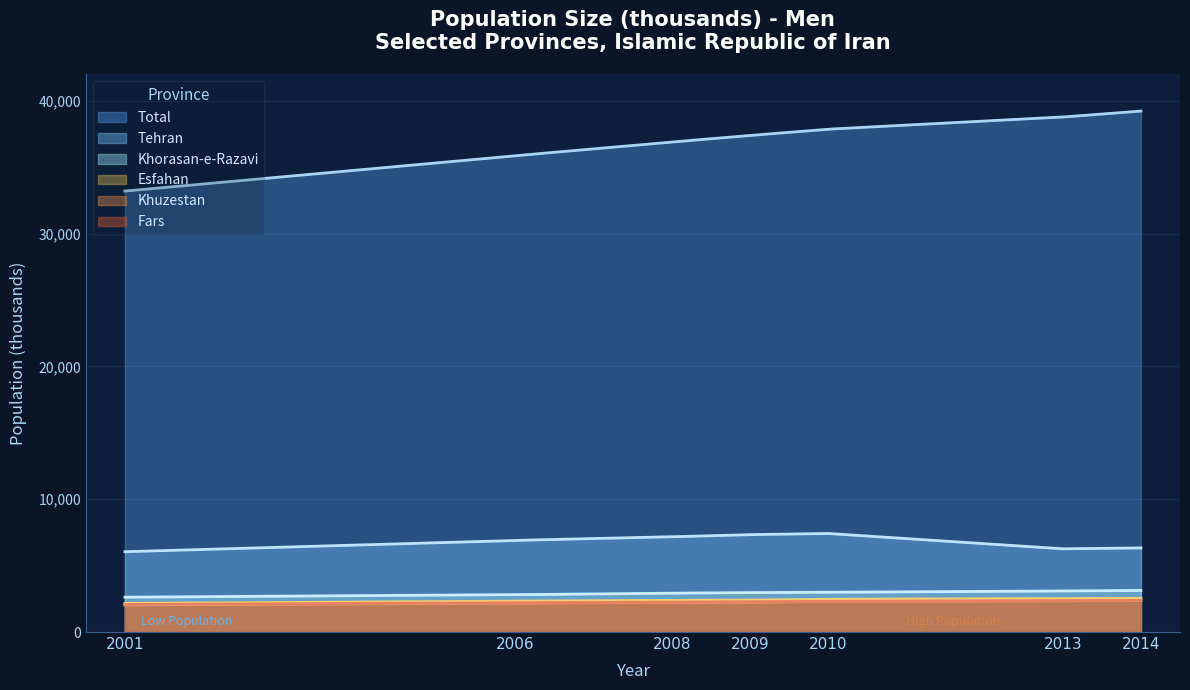

Rank the series at 2014 from highest to lowest value.

Total, Tehran, Khorasan-e-Razavi, Esfahan, Fars, Khuzestan